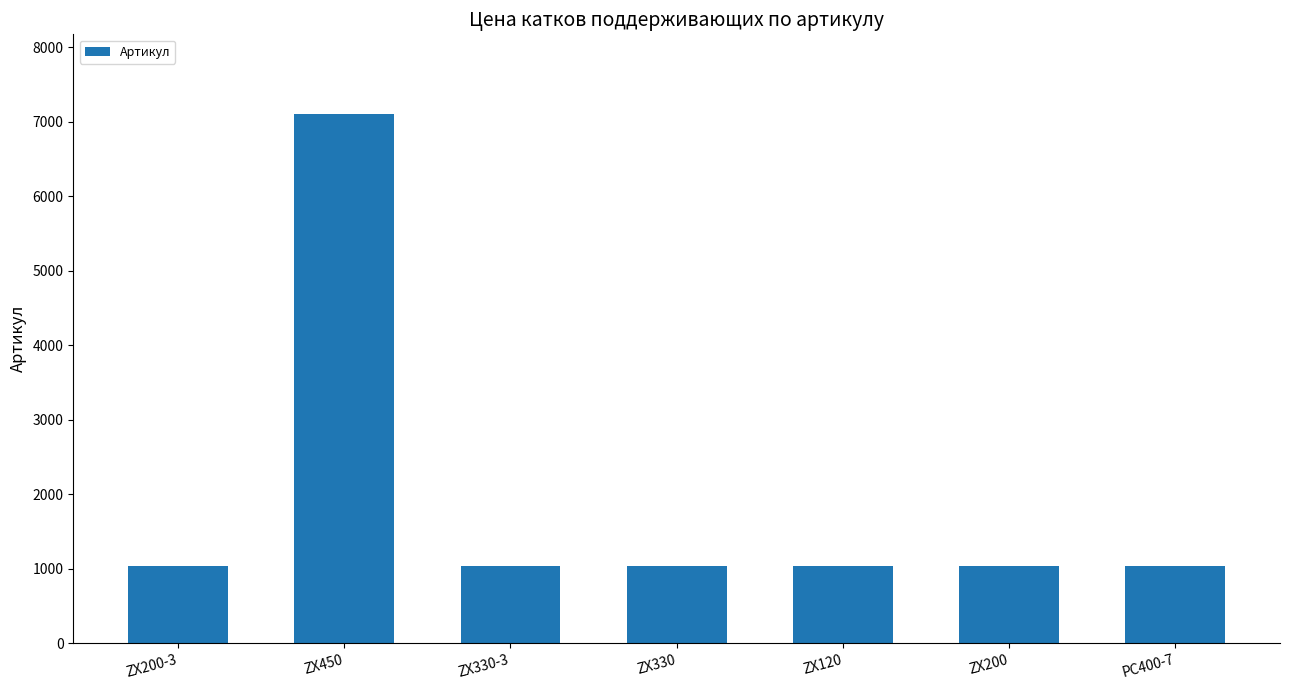

What position from the left is ZX450?

2